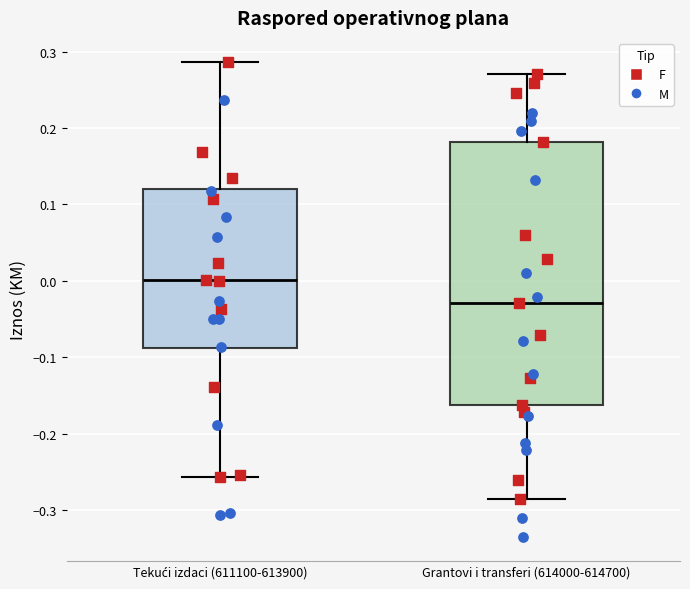

Reading left to right, read every box against the y-axis: the position of its median line, the range the box covers, and the ends of its whiskers. The values are not printed on the chart, so give them approximately, as read against the axis.

Tekući izdaci (611100-613900): median 0.00, box -0.09 to 0.12, whiskers -0.26 to 0.29
Grantovi i transferi (614000-614700): median -0.03, box -0.16 to 0.18, whiskers -0.29 to 0.27